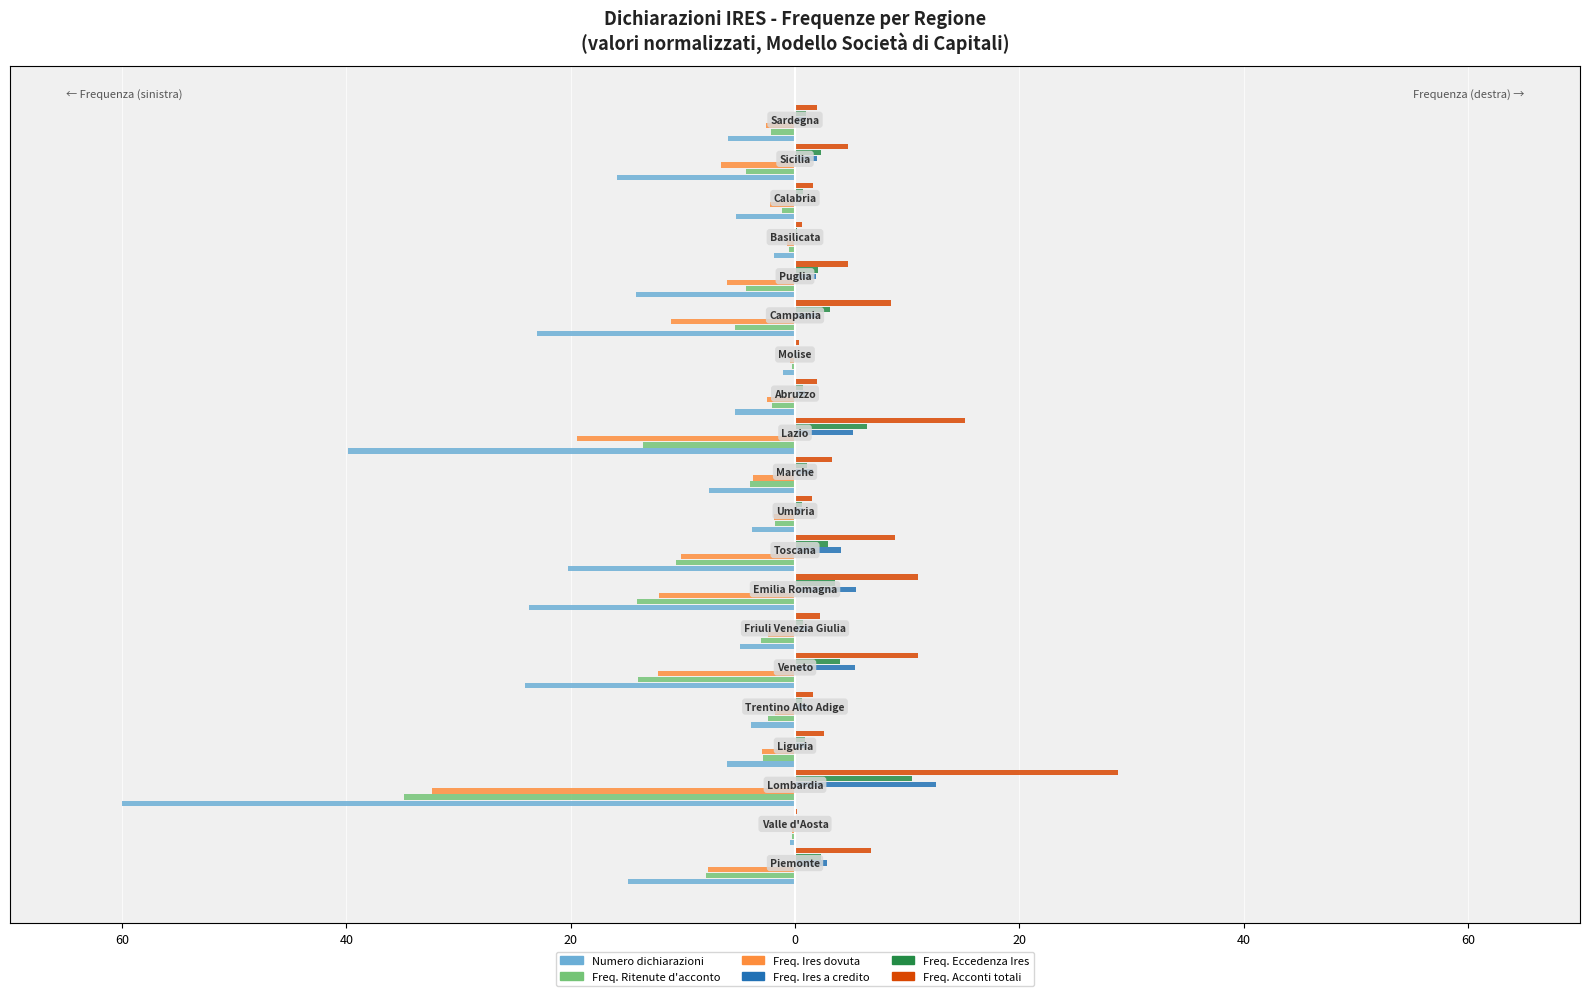

Reading left to right, what are all the values shown in this chart?

Numero dichiarazioni: -14.9	-0.5	-60.0	-6.0	-4.0	-24.0	-4.9	-23.7	-20.2	-3.9	-7.7	-39.8	-5.4	-1.1	-23.0	-14.2	-1.9	-5.3	-15.9	-5.9
Freq. Ritenute d'acconto: -7.9	-0.3	-34.9	-2.9	-2.4	-14.0	-3.0	-14.1	-10.6	-1.8	-4.1	-13.6	-2.1	-0.3	-5.3	-4.4	-0.6	-1.1	-4.4	-2.1
Freq. Ires dovuta: -7.8	-0.2	-32.3	-3.0	-1.8	-12.2	-2.4	-12.1	-10.2	-1.9	-3.8	-19.4	-2.5	-0.5	-11.1	-6.1	-0.7	-2.2	-6.6	-2.6
Freq. Ires a credito: 2.9	0.1	12.6	1.1	1.1	5.4	1.2	5.4	4.1	0.7	1.6	5.2	0.9	0.1	2.0	1.9	0.2	0.5	1.9	0.9
Freq. Eccedenza Ires: 2.3	0.1	10.5	0.9	0.7	4.0	0.8	3.6	2.9	0.6	1.1	6.4	0.7	0.1	3.1	2.1	0.2	0.7	2.3	1.0
Freq. Acconti totali: 6.8	0.2	28.8	2.6	1.6	11.0	2.2	10.9	8.9	1.5	3.3	15.1	2.0	0.3	8.5	4.7	0.6	1.6	4.8	1.9